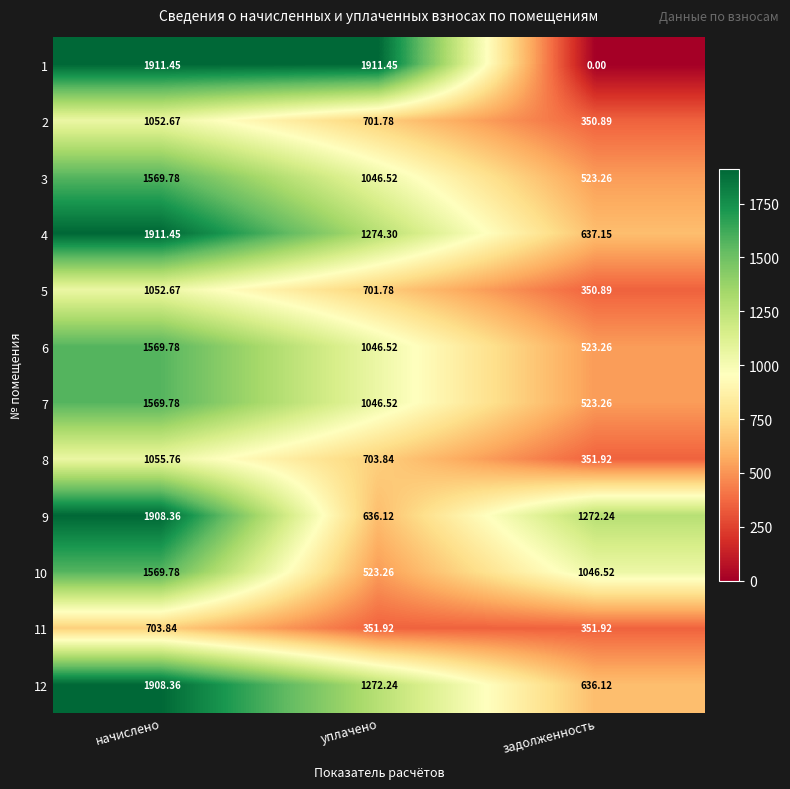

Rank the categories by 2 value from lowest to highest.

задолженность, уплачено, начислено